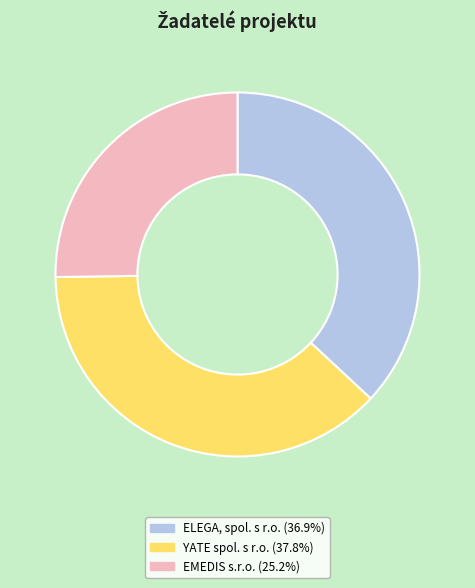

Does any single category account for the majority?

No